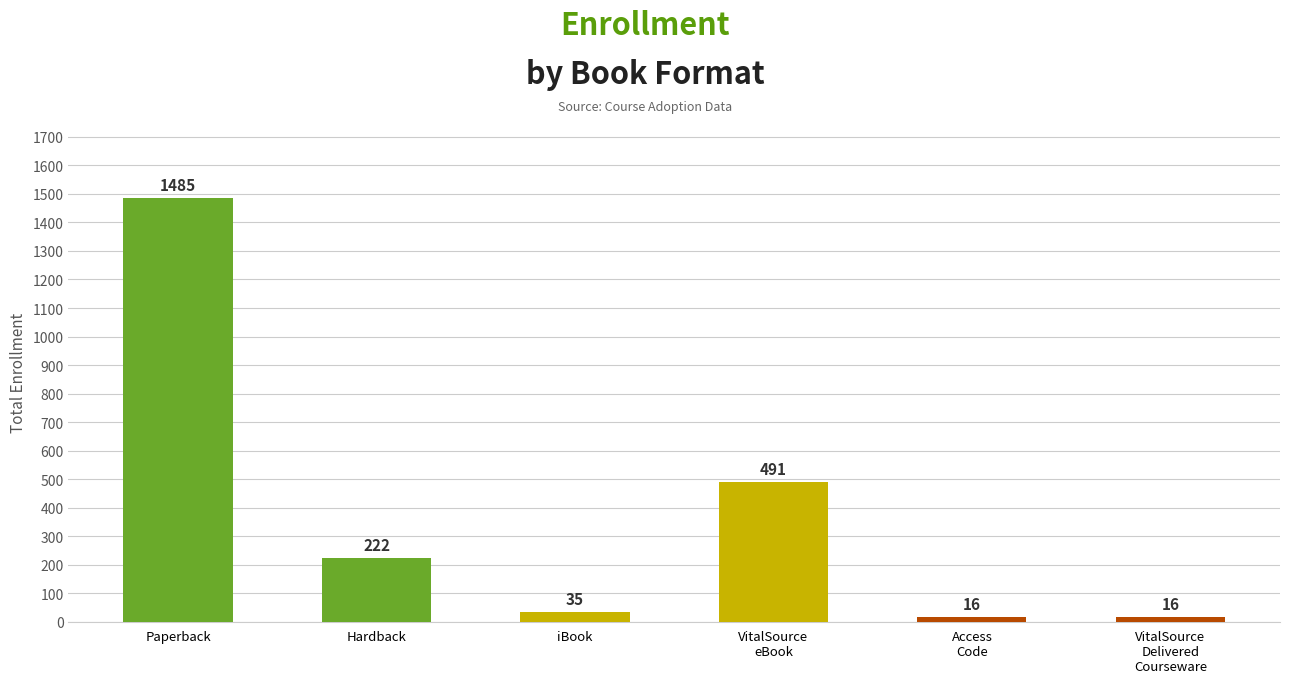

Count the number of categories in the chart.

6